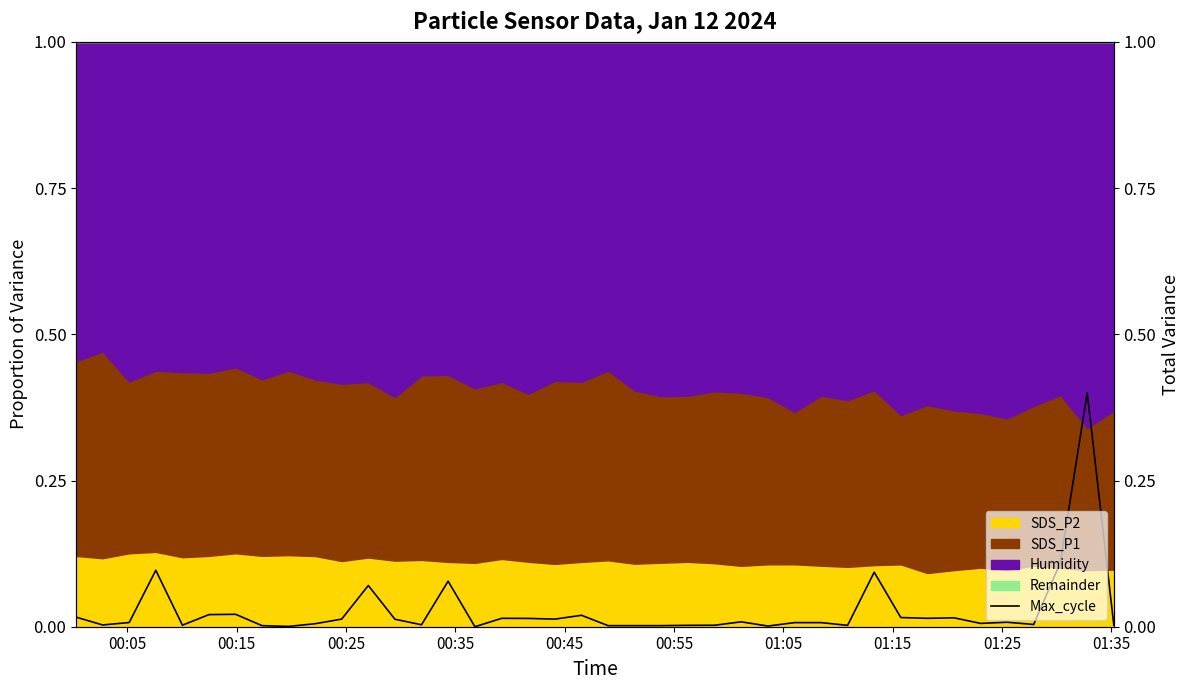

True or false: the data shows 0.0 at 20.

False